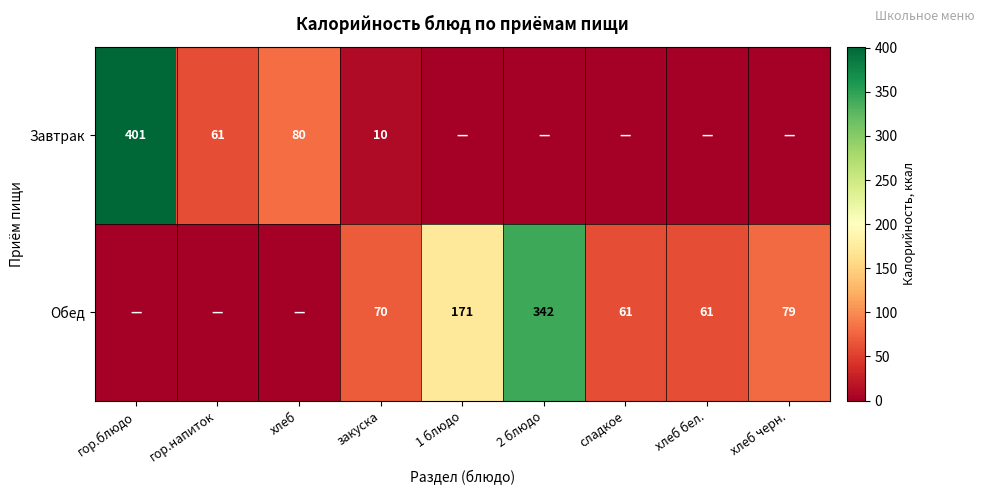

The value of Обед at 2 блюдо is 342. True or false?

True